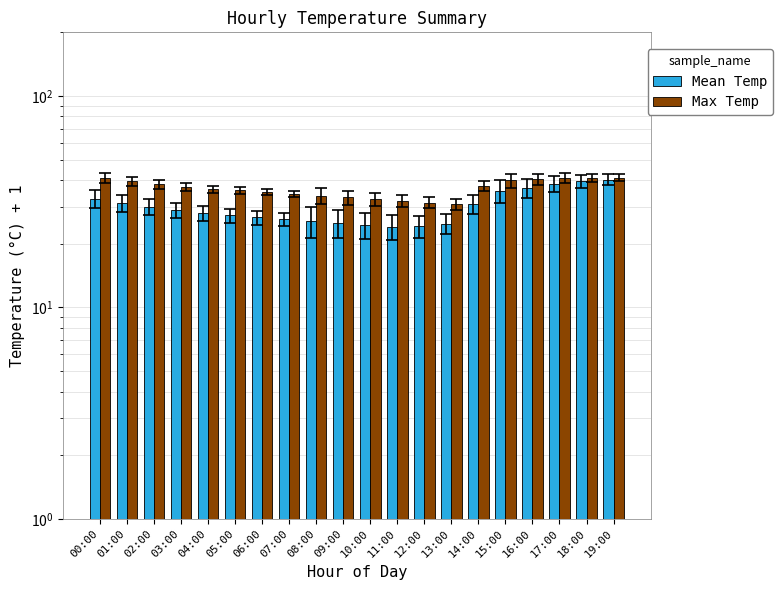

What is the label of the 7th bar from the left?

06:00